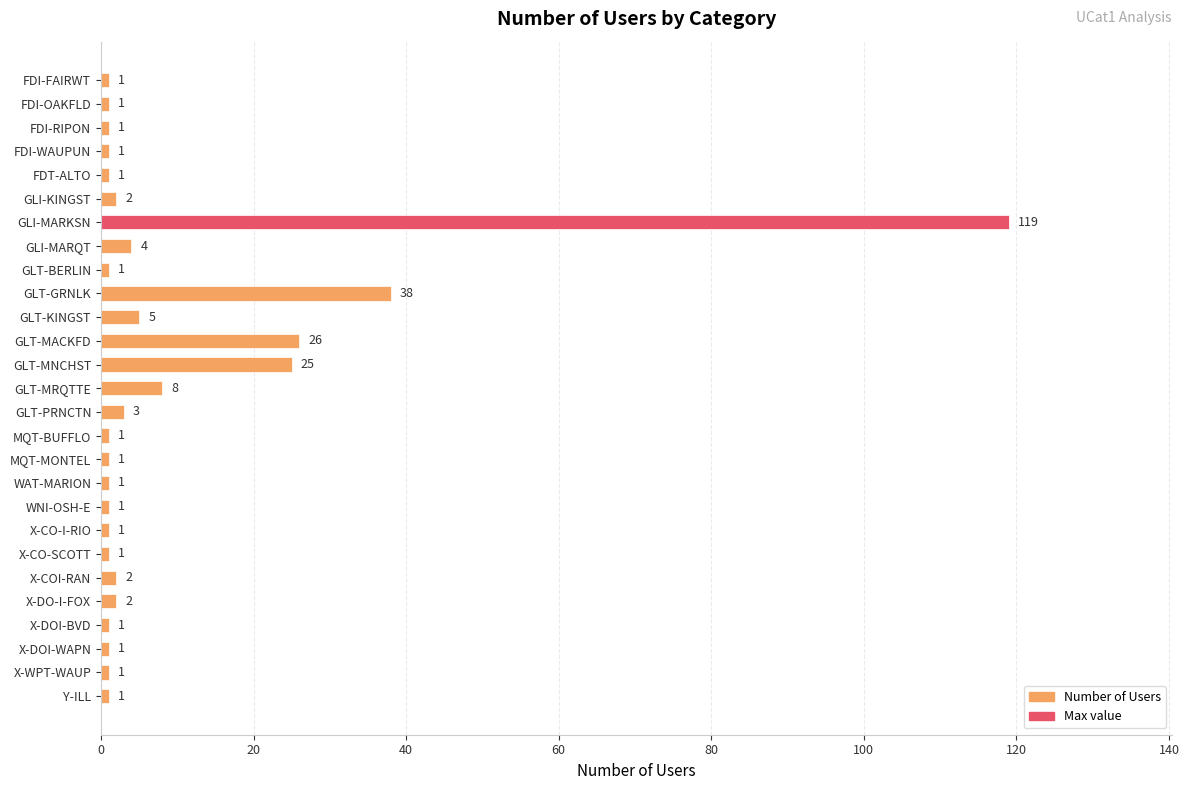

What is the minimum value shown in the chart?

1